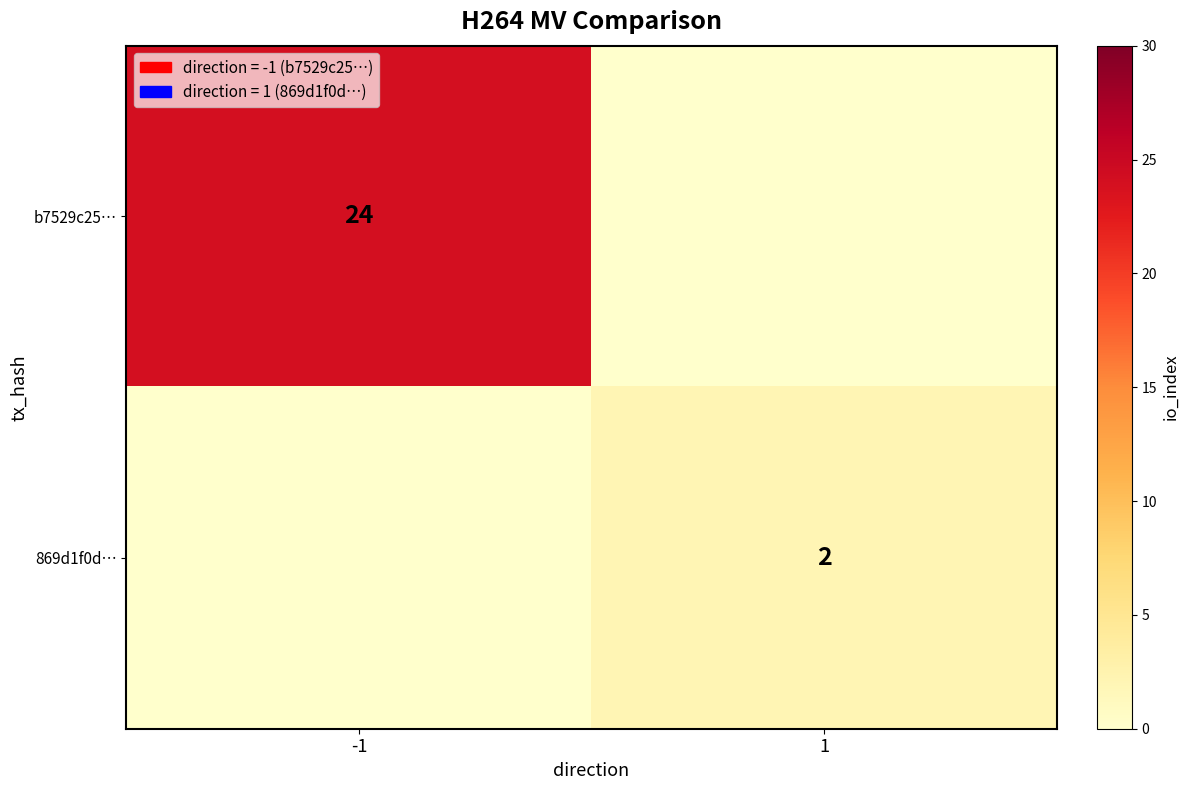

True or false: b7529c25… has a value of 24 at -1.

True